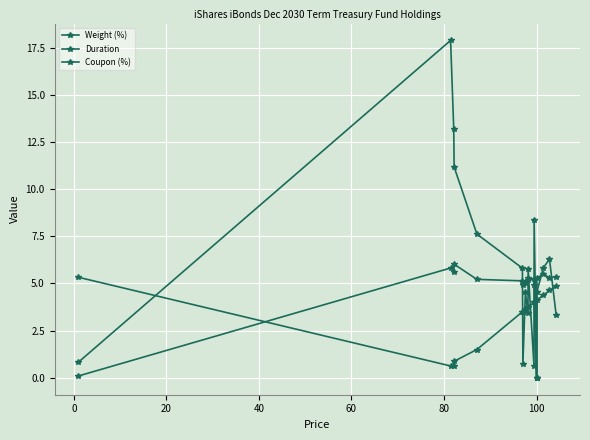

How many lines are shown in the chart?

3